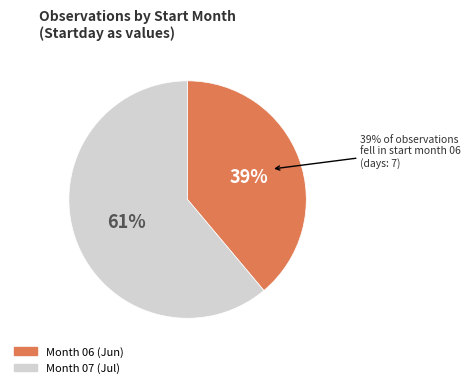

Count the number of slices in the pie.

2